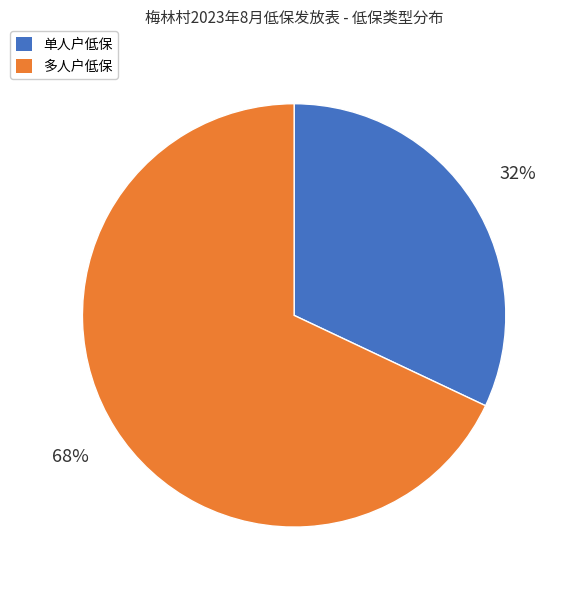

Is there any slice that represents more than half of the pie?

Yes